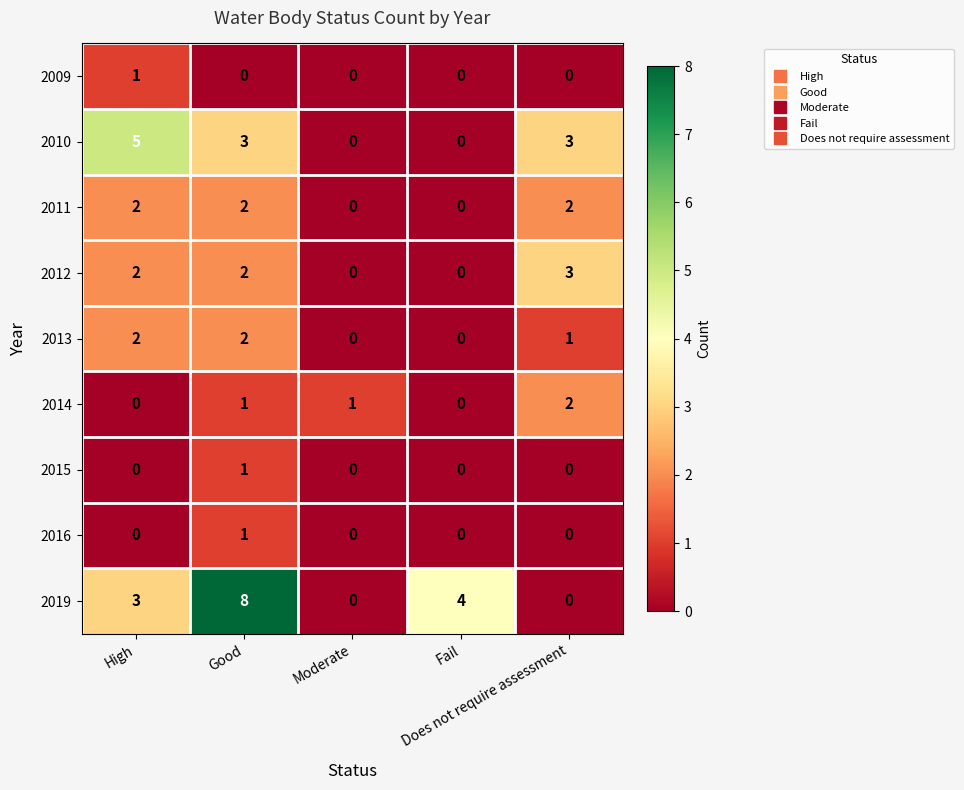

Count the 2010 values in the range 0 to 3.

4